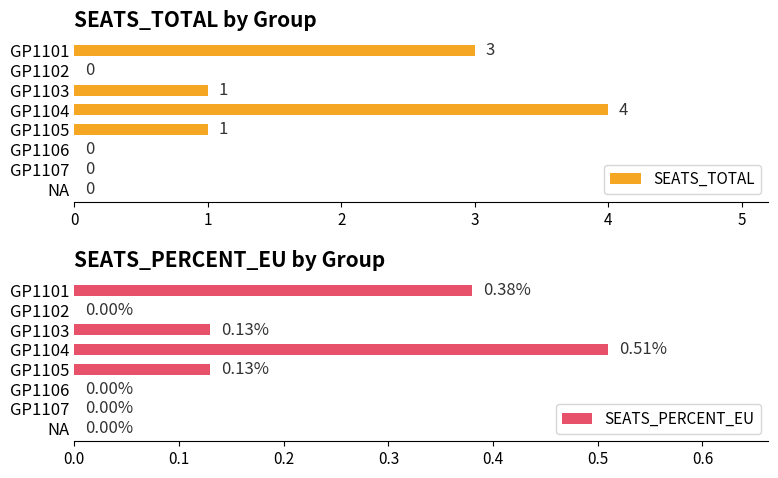

What is the sum of the SEATS_TOTAL values at GP1104 and GP1107?

4